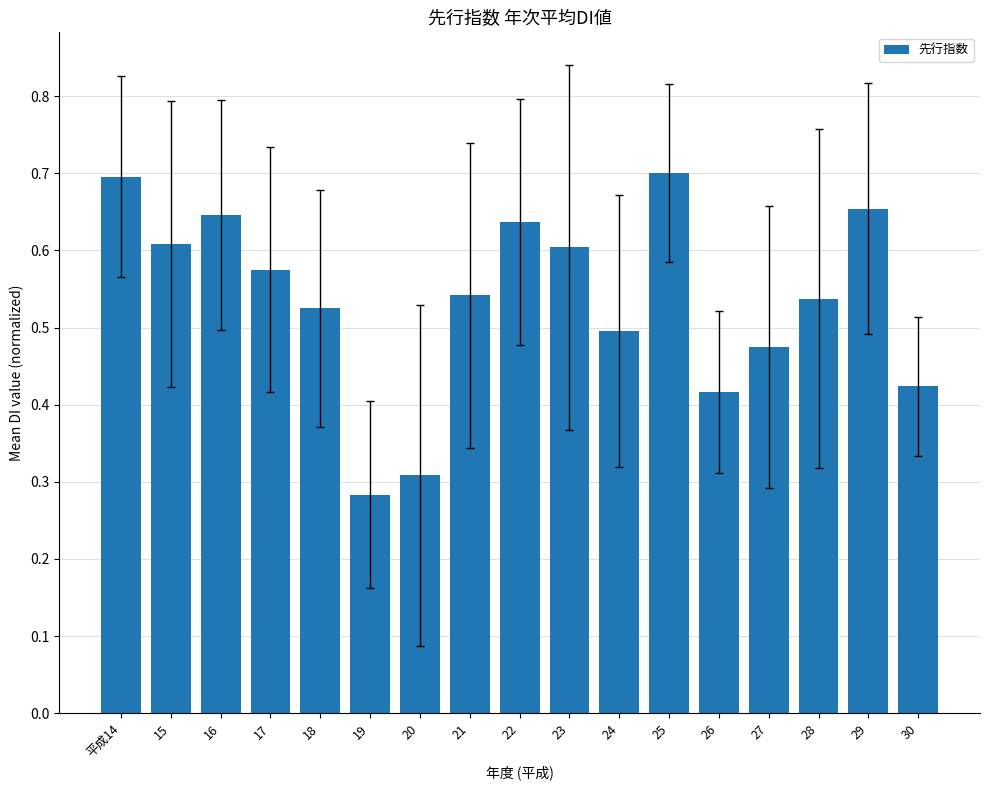

What is the label of the 11th bar from the right?

20